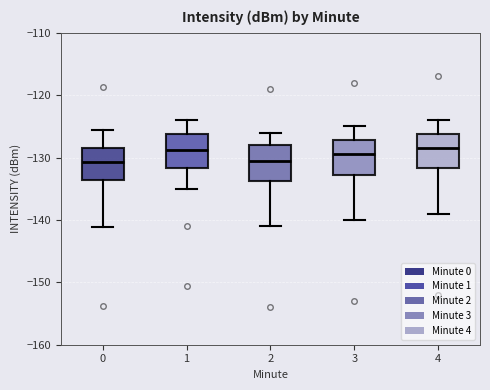

Where is the lower edge of the box at x = 1 on the y-axis? The values are not printed on the chart, so give them approximately, as read against the axis.

-132